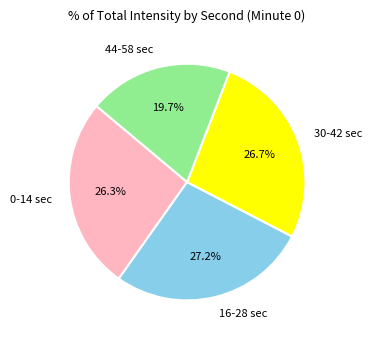

Which has a higher value, 0-14 sec or 16-28 sec?

16-28 sec